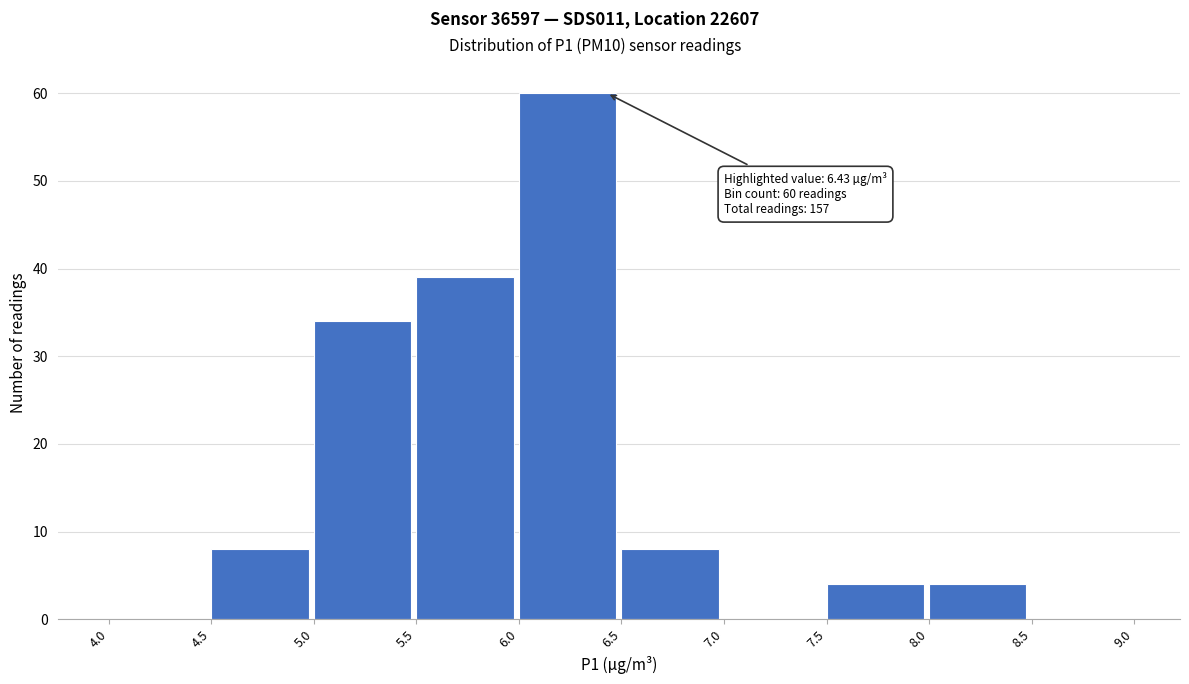

Which range on the x-axis has the tallest bar?

6.0 to 6.5